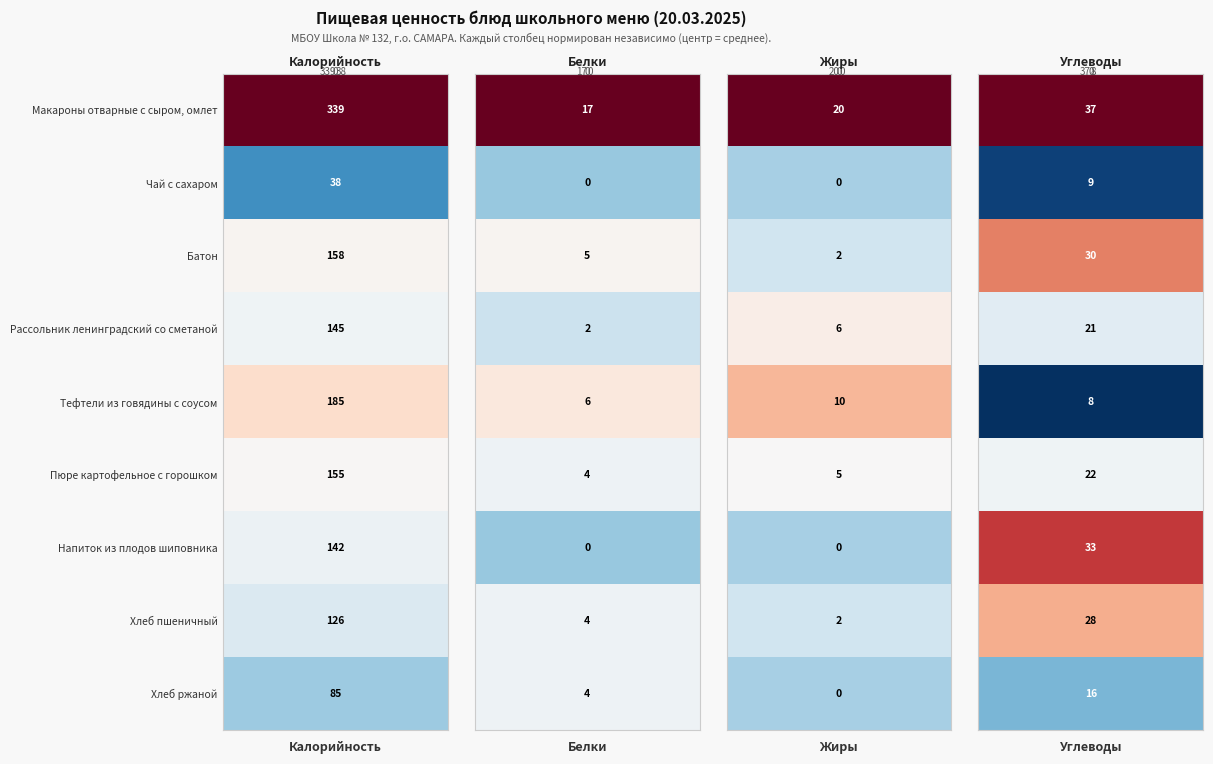

Which series has the largest total across all categories?

Макароны отварные с сыром, омлет